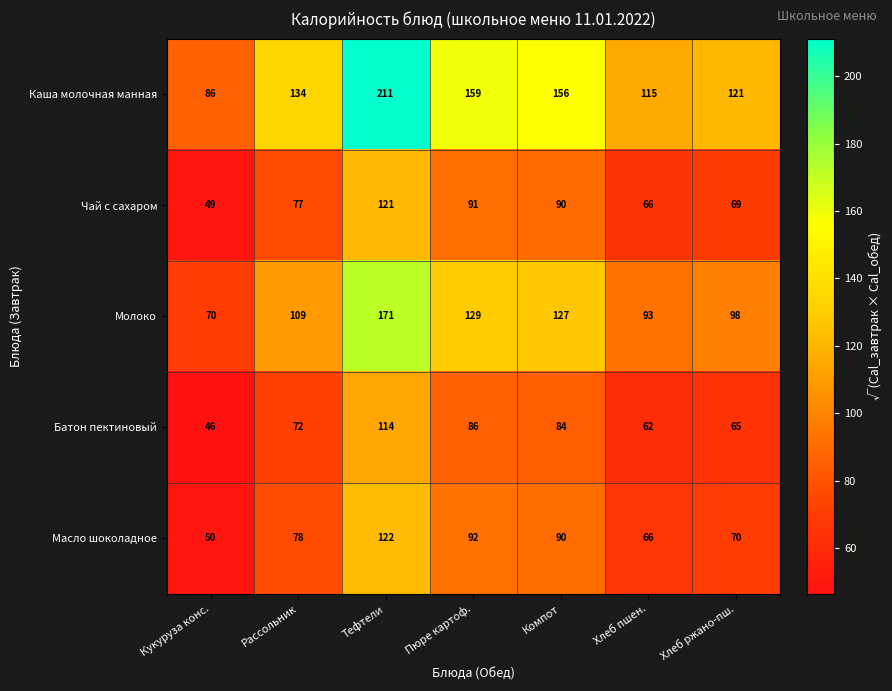

At which category is the sum across all series the highest?

Тефтели